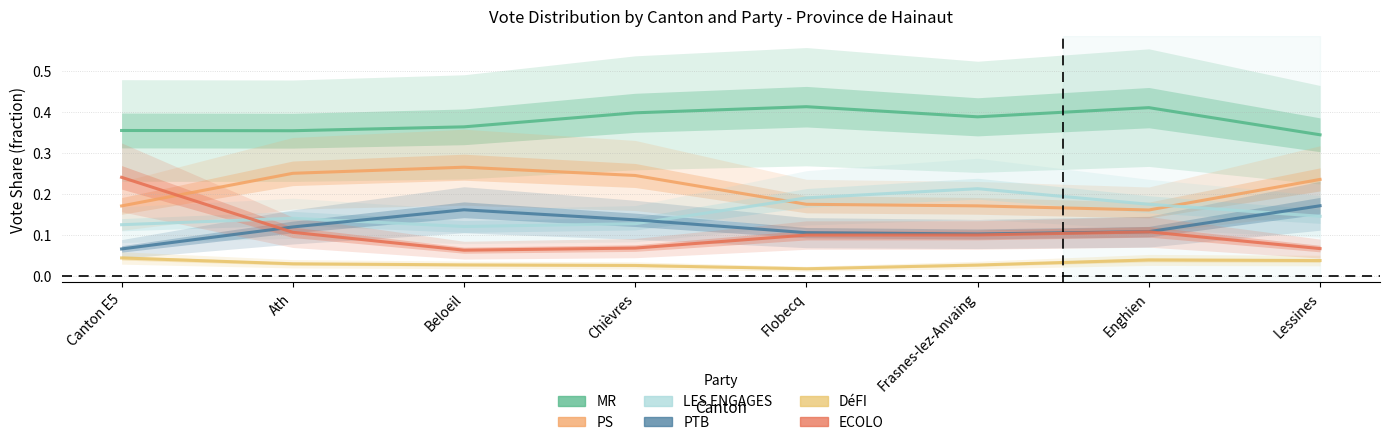

The DéFI series shows 0.0 at Flobecq. True or false?

False